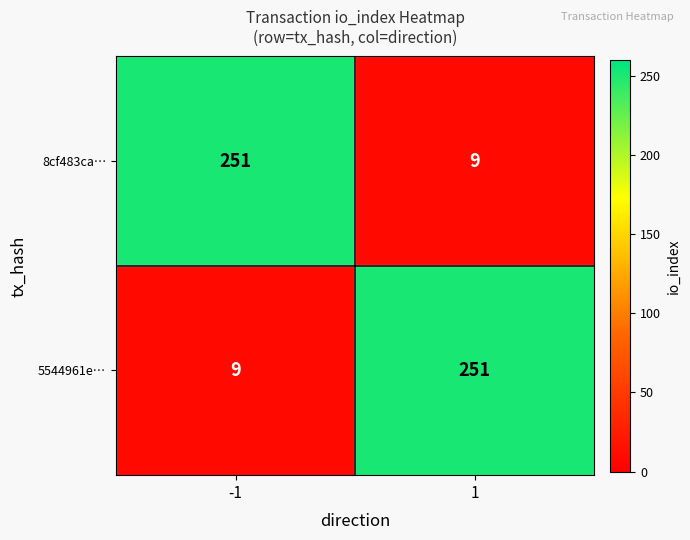

Read the 5544961e… value at -1, to the nearest 10.

10